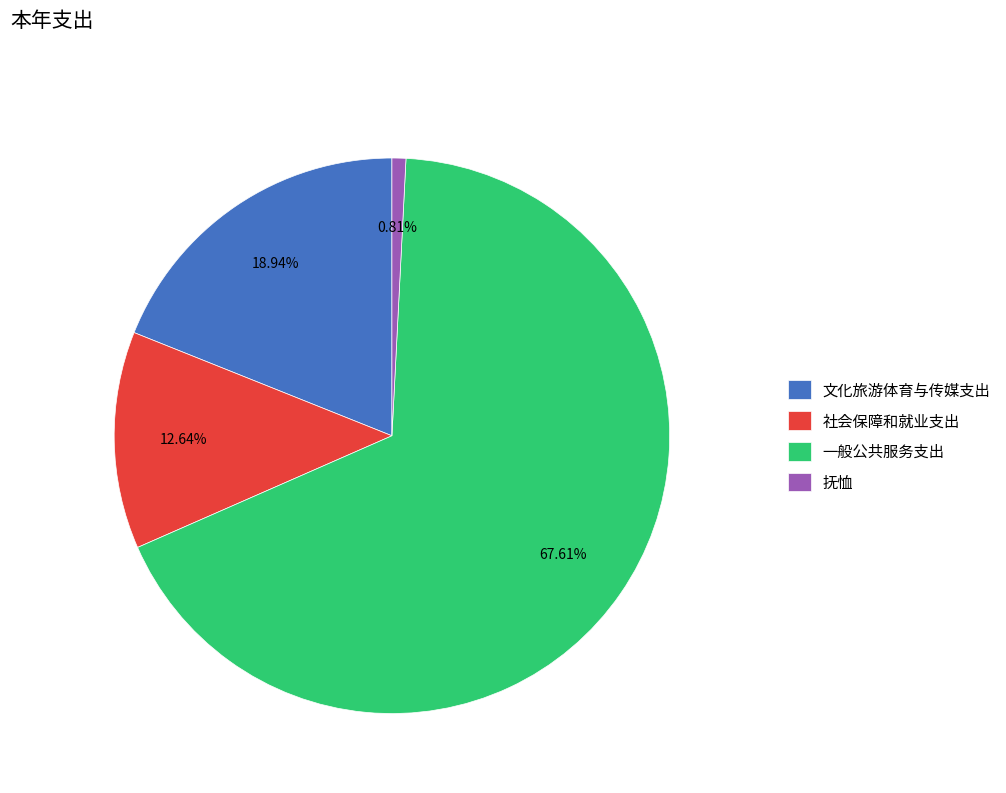

What is the ratio of the value at 社会保障和就业支出 to the value at 抚恤?

15.7